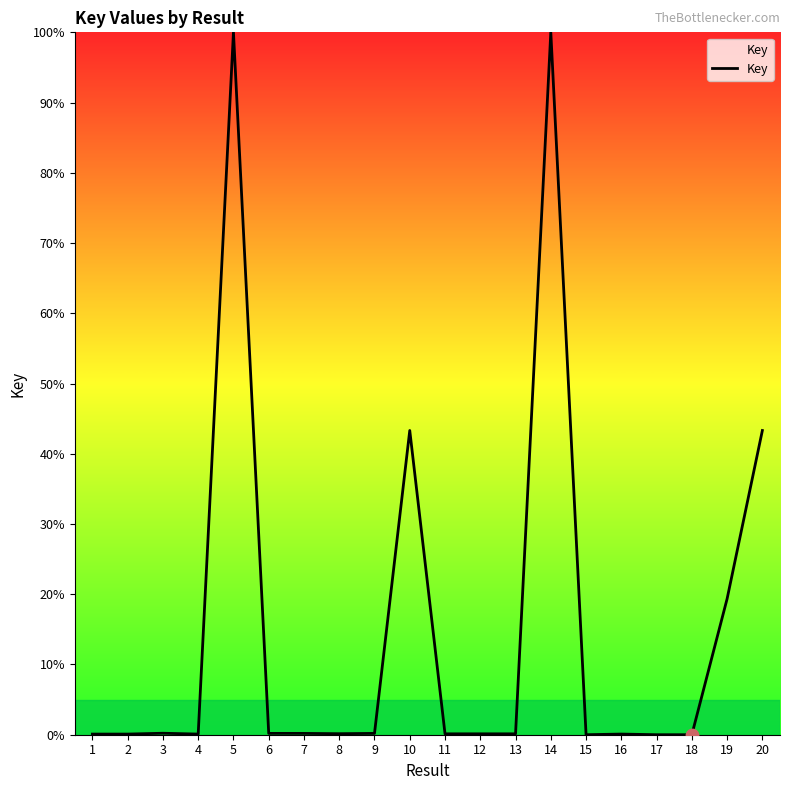

Approximately how many times larger is the value at 19 compared to 20?

0.4